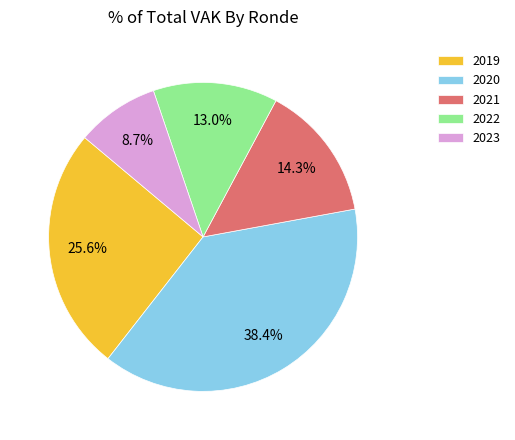

What is the smallest slice in the pie chart?

2023